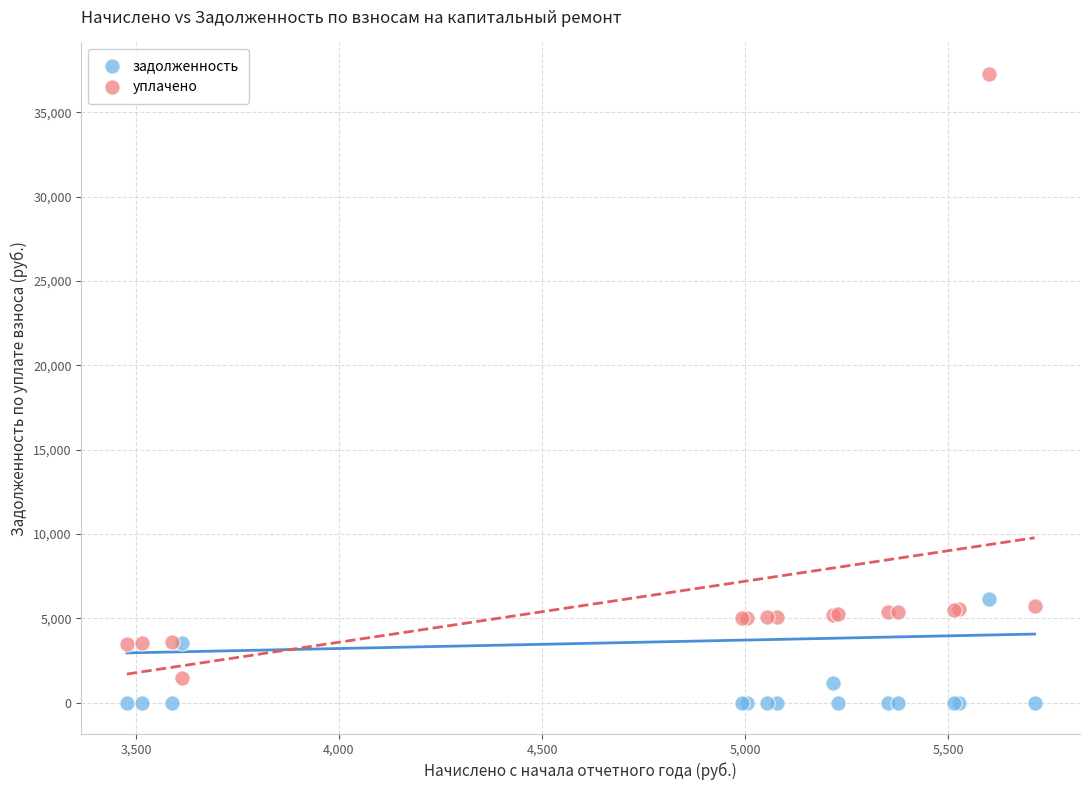

In the уплачено series, what Y value is closest to 19371?

5713.2